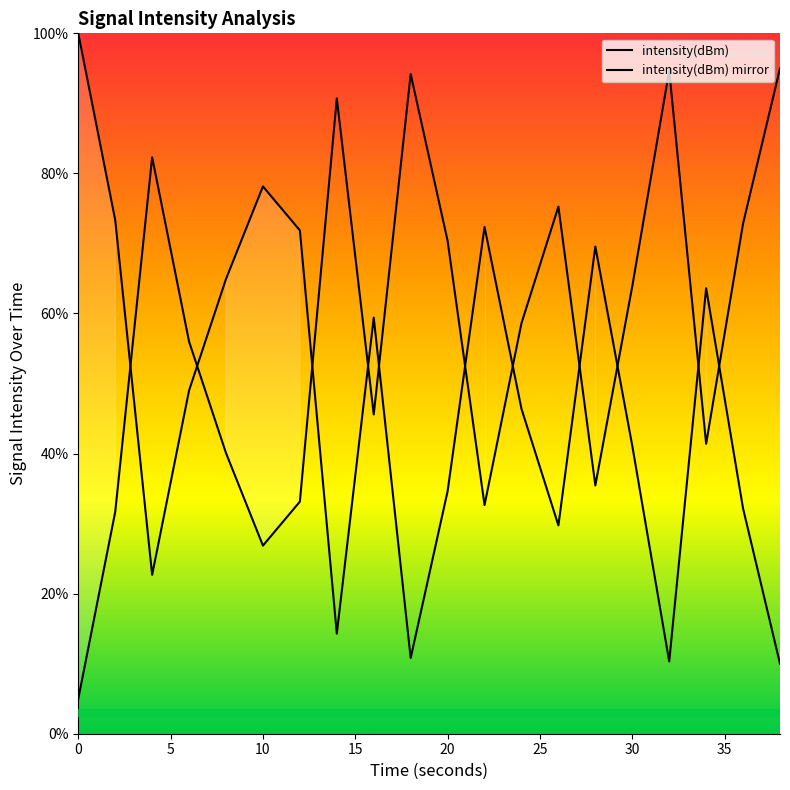

What is the difference between the second highest and minimum values?

89.7